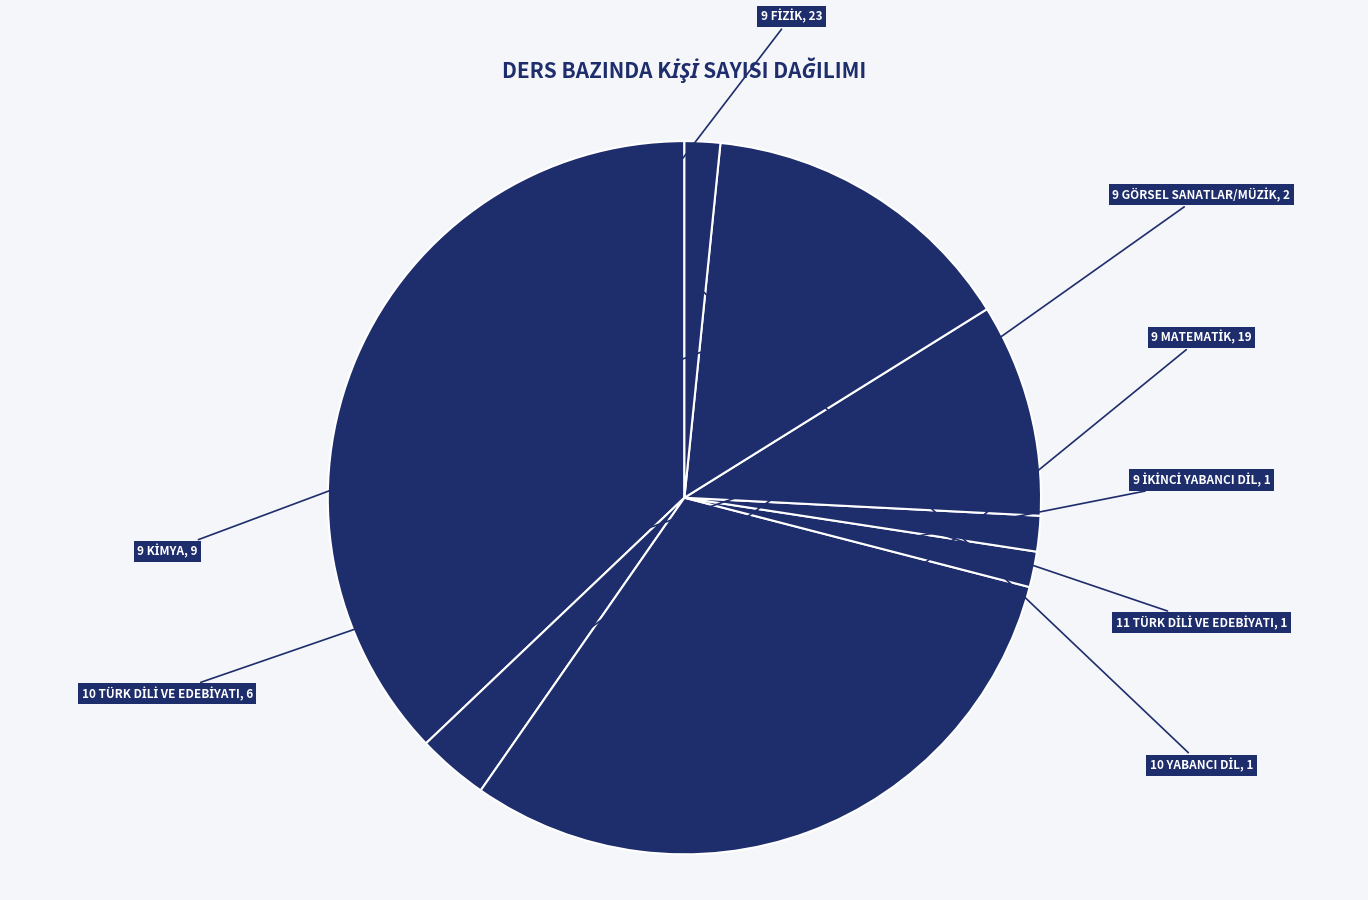

Is there any slice that represents more than half of the pie?

No